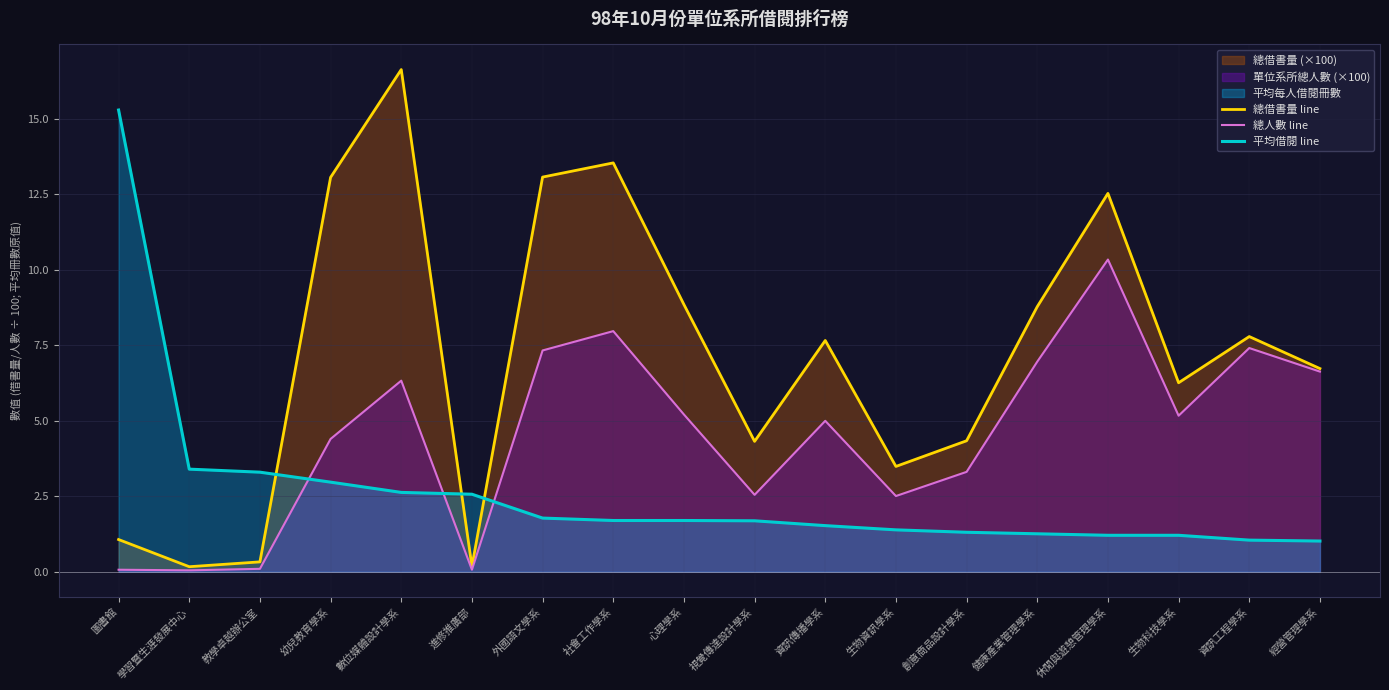

Read the 平均借閱 line value at 外國語文學系.

1.8